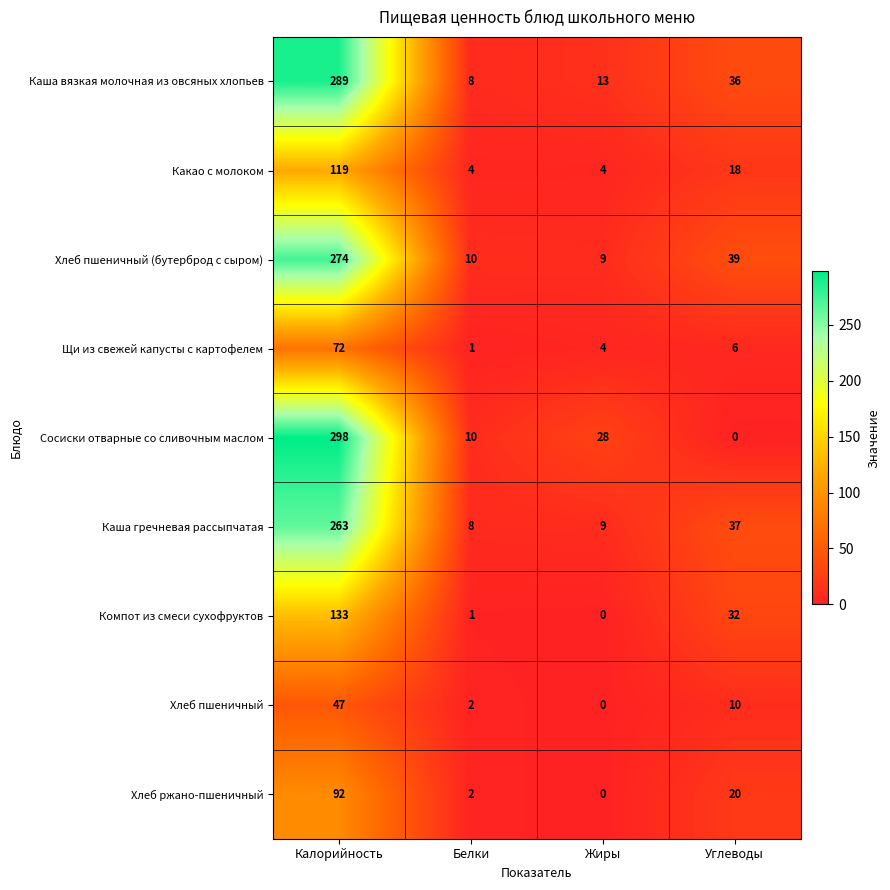

The value of Сосиски отварные со сливочным маслом at Калорийность is 144. True or false?

False